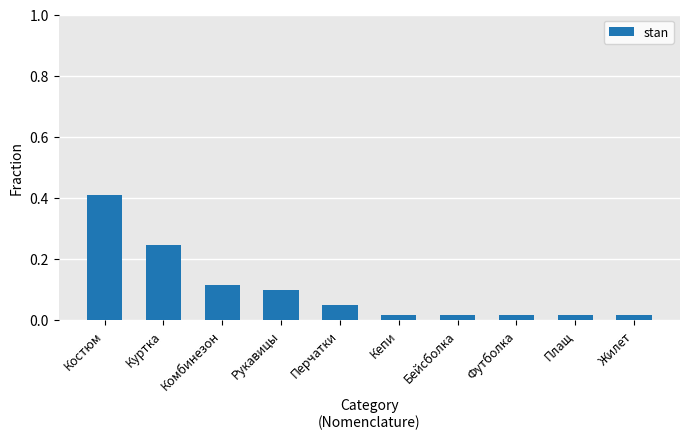

The chart shows a value of 0.4 at Костюм. True or false?

True